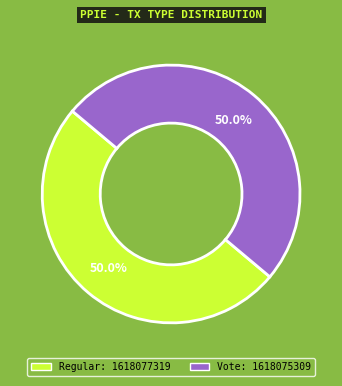

What is the ratio of the value at Vote to the value at Regular?

1.0